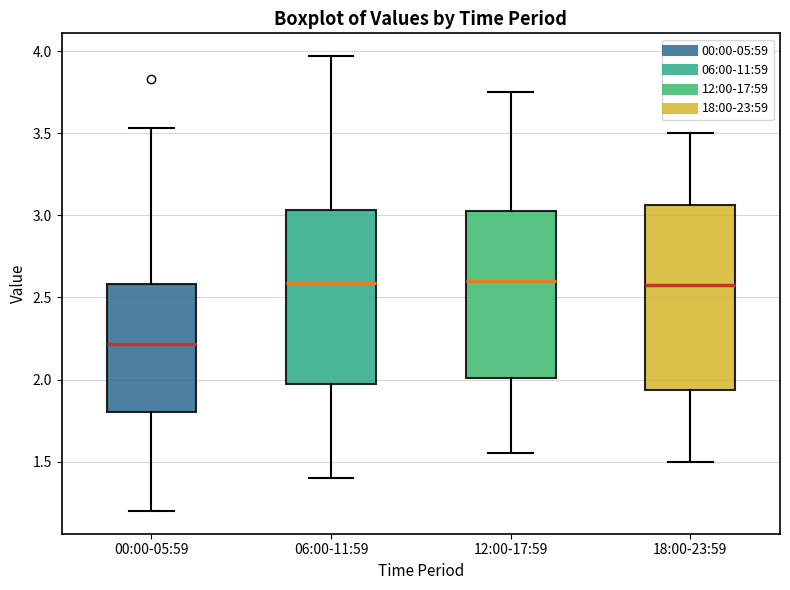

Where does the lower whisker of the box for 00:00-05:59 end on the y-axis? The values are not printed on the chart, so give them approximately, as read against the axis.

1.20